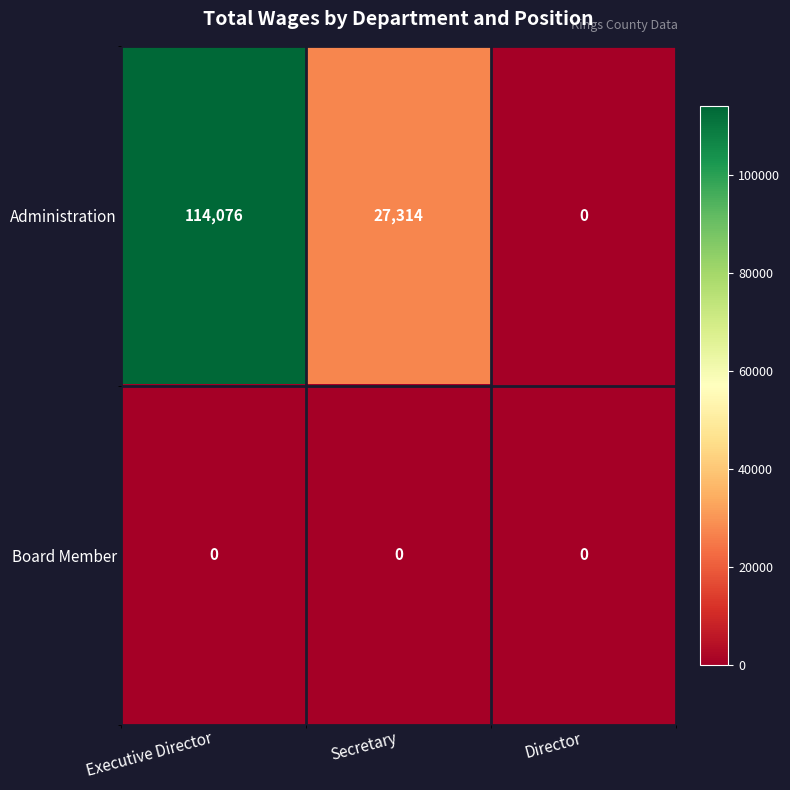

What is the spread (max minus min) of values at Secretary?

27314